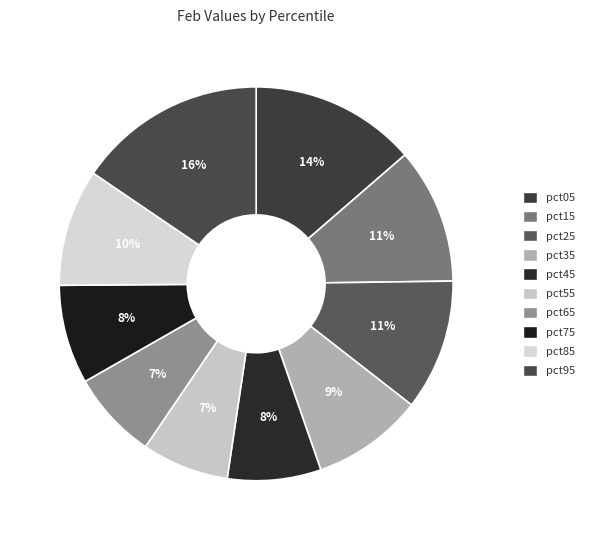

What is the change in value from pct15 to pct95?

+0.4